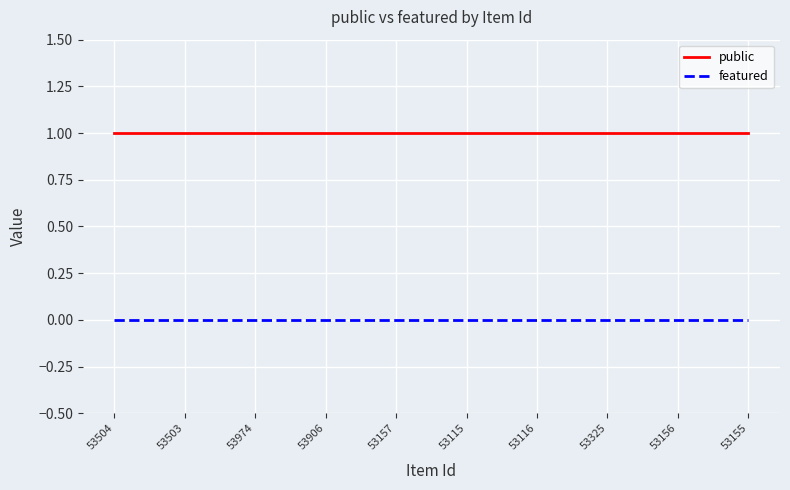

Is this an area chart (filled region under the line)?

No